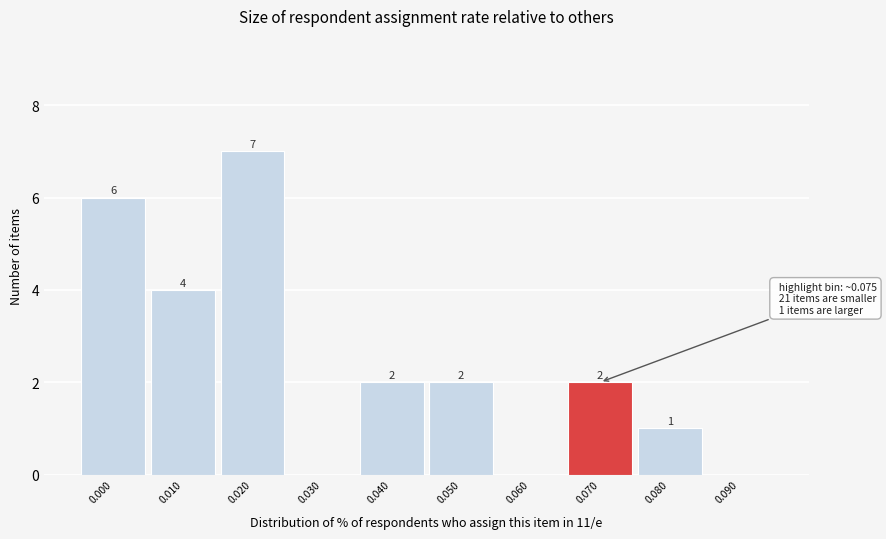

What is the maximum value shown in the chart?

7